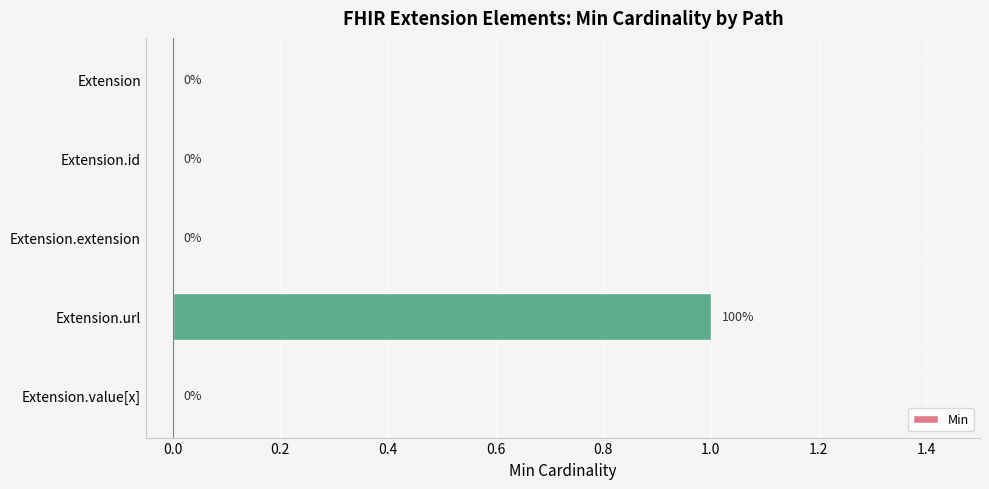

True or false: the data shows 0 at Extension.extension.

True